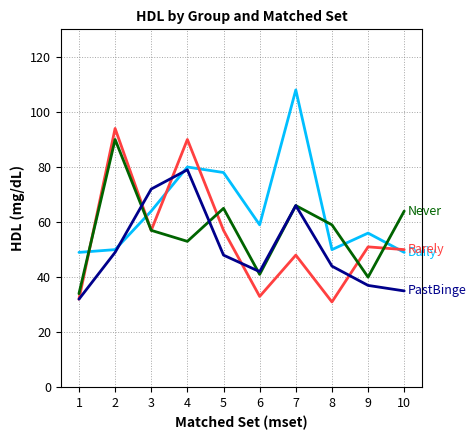

At which category is the sum across all series the highest?

4